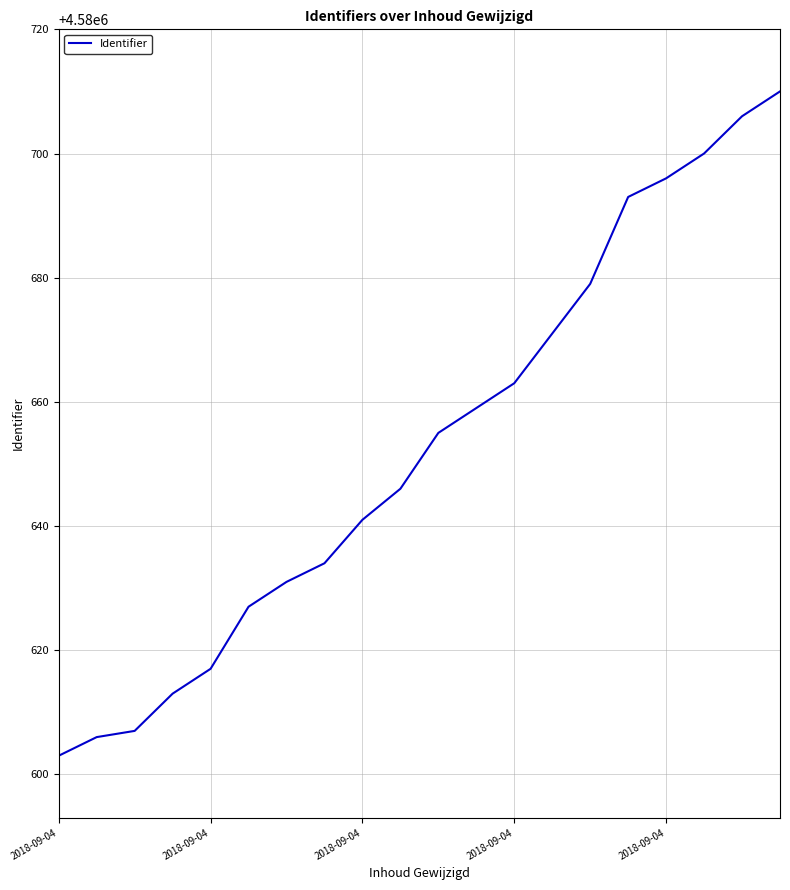

What is the minimum value shown in the chart?

4580603